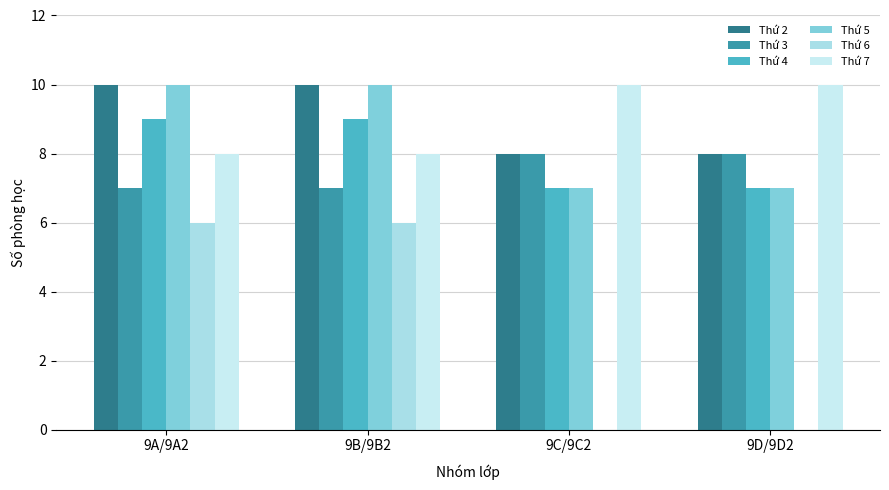

Count the number of categories in the chart.

4